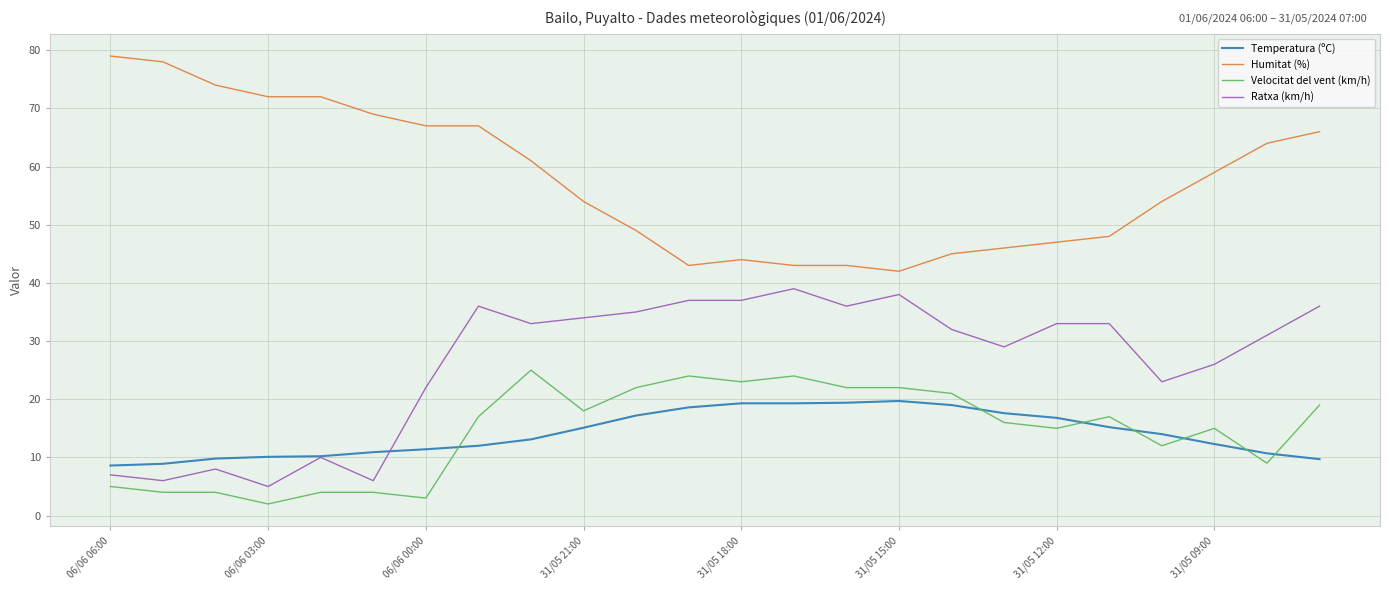

Rank the series by their maximum value, from highest to lowest.

Humitat (%), Ratxa (km/h), Velocitat del vent (km/h), Temperatura (ºC)